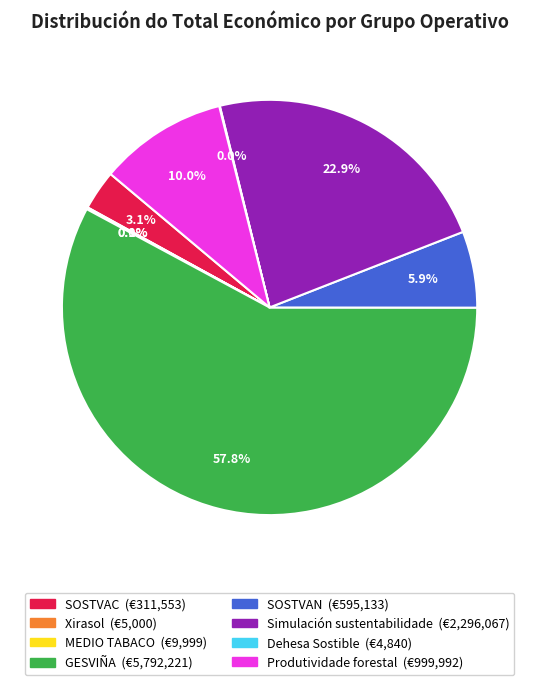

True or false: Produtividade forestal accounts for 4% of the total.

False